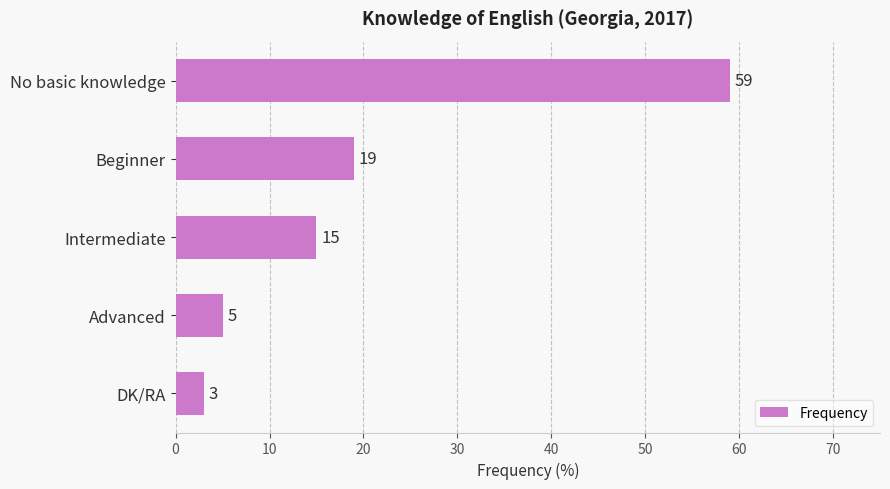

What is the average value?

20